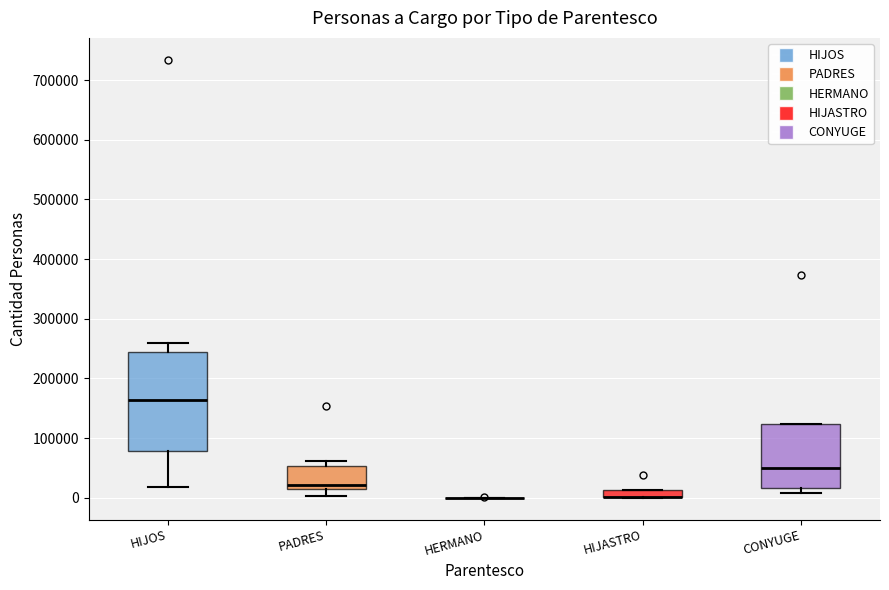

Which box is the tallest, from its lower edge to its upper edge?

HIJOS